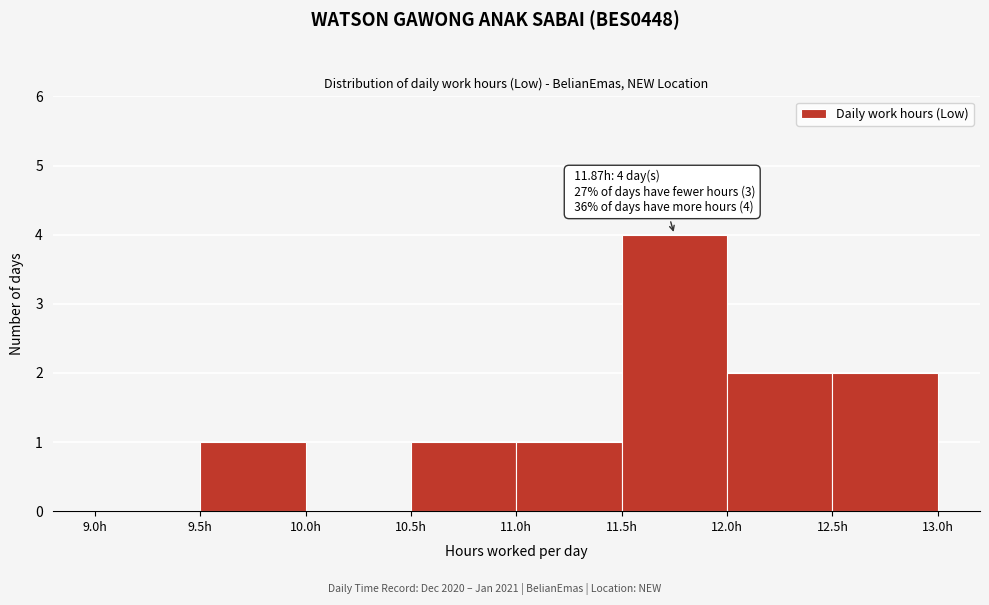

Over which range of the x-axis is the bar tallest?

11.5 to 12.0